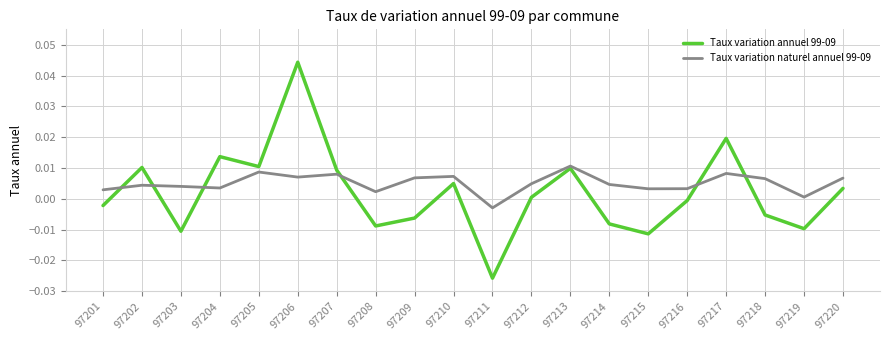

At which category is the sum across all series the highest?

97206